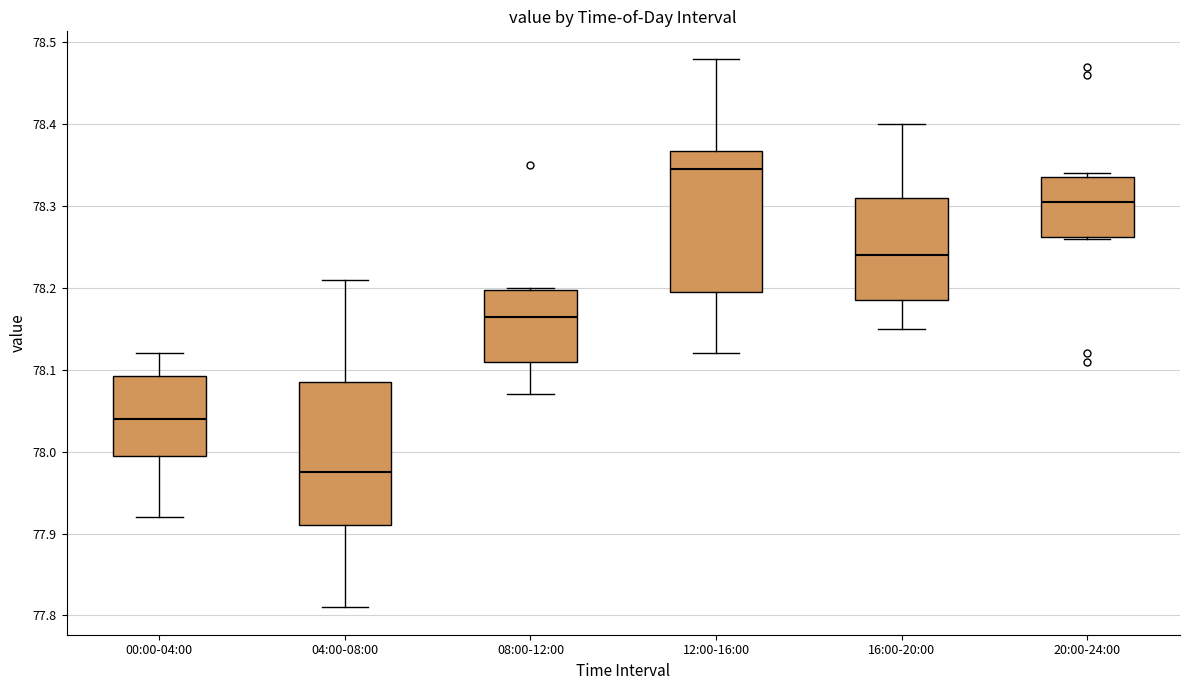

Reading left to right, read every box against the y-axis: the position of its median line, the range the box covers, and the ends of its whiskers. The values are not printed on the chart, so give them approximately, as read against the axis.

00:00-04:00: median 78.04, box 78.00 to 78.09, whiskers 77.92 to 78.12
04:00-08:00: median 77.98, box 77.91 to 78.09, whiskers 77.81 to 78.21
08:00-12:00: median 78.17, box 78.11 to 78.20, whiskers 78.07 to 78.20
12:00-16:00: median 78.35, box 78.20 to 78.37, whiskers 78.12 to 78.48
16:00-20:00: median 78.24, box 78.19 to 78.31, whiskers 78.15 to 78.40
20:00-24:00: median 78.31, box 78.26 to 78.34, whiskers 78.26 to 78.34 (just above the box's upper edge)